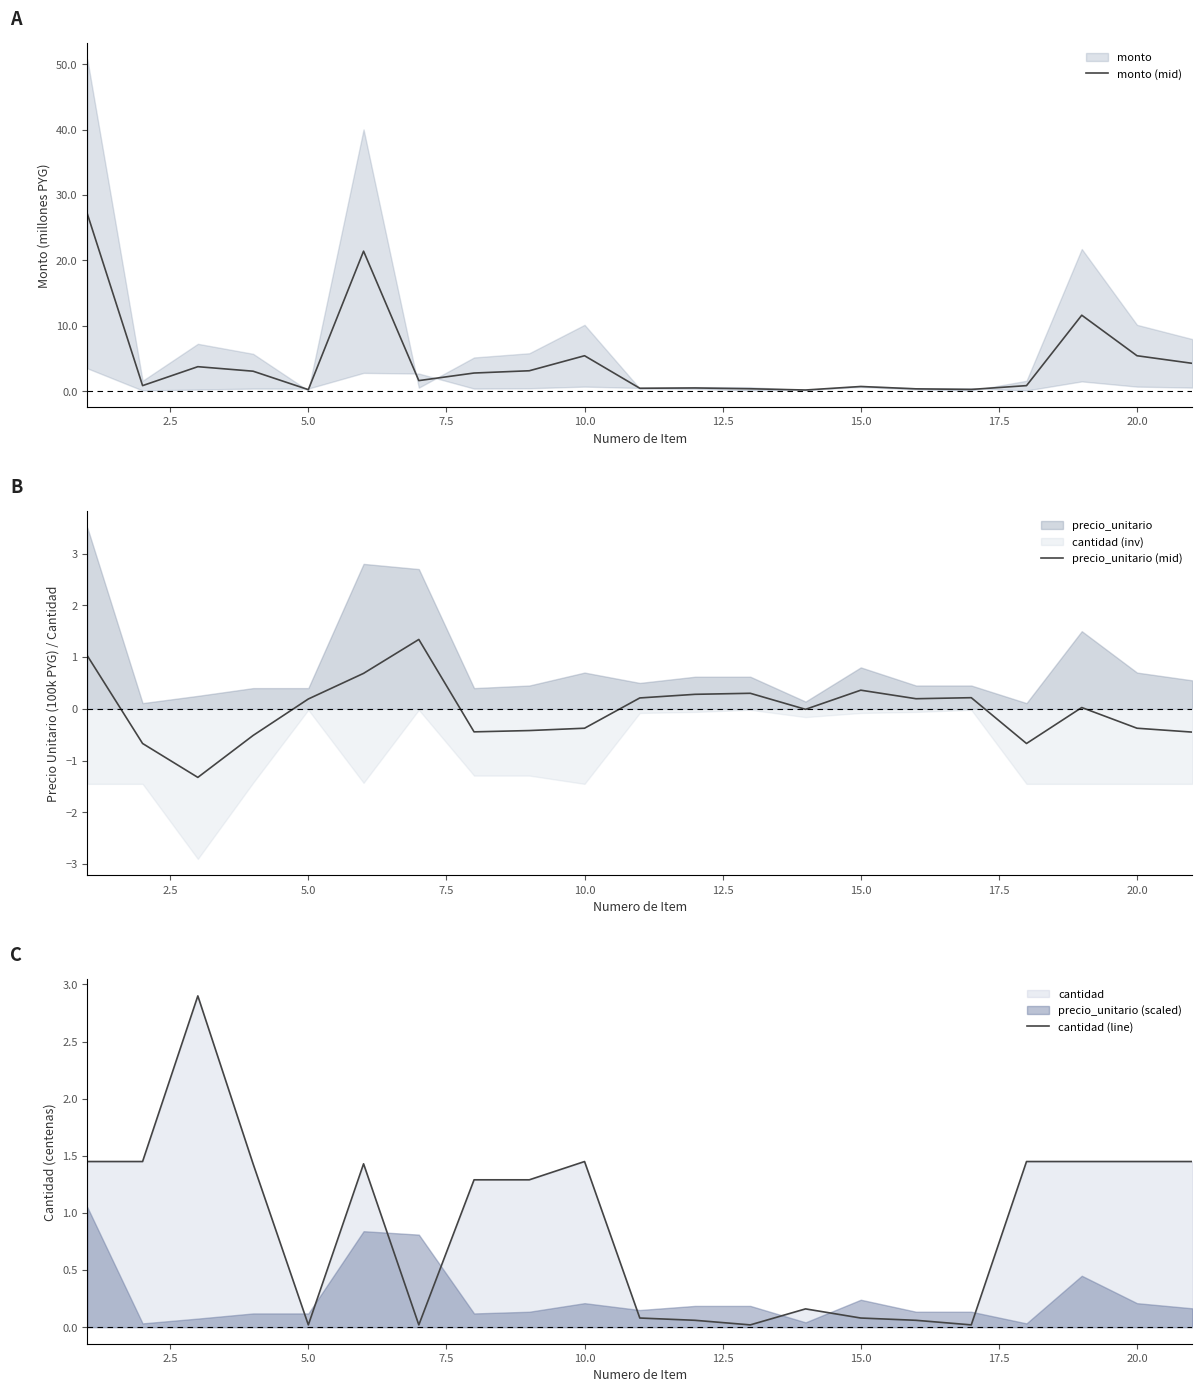

What is the maximum value shown in the chart?

27.1